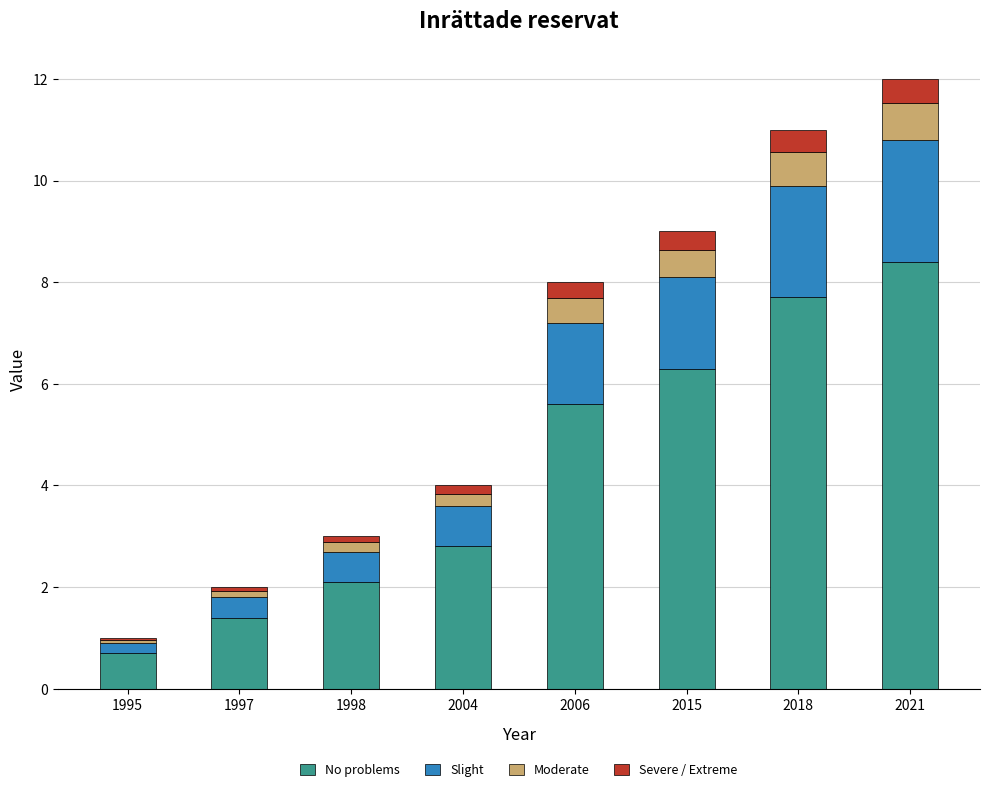

Rank the categories by No problems value from highest to lowest.

2021, 2018, 2015, 2006, 2004, 1998, 1997, 1995